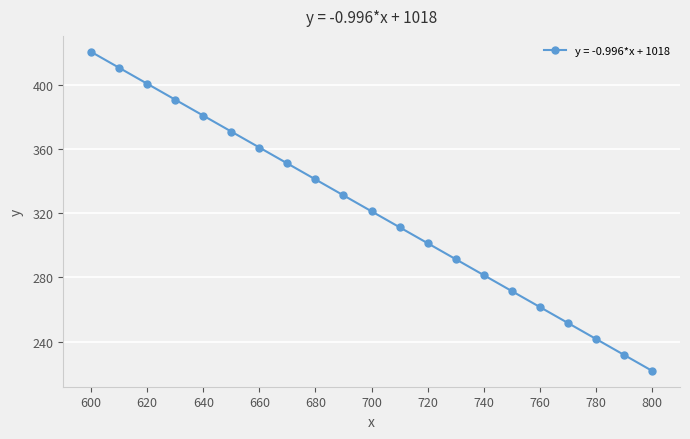

Reading left to right, list all the values displayed in this chart.

420.9	410.9	401.0	391.0	381.1	371.1	361.2	351.2	341.2	331.3	321.3	311.4	301.4	291.5	281.5	271.5	261.6	251.6	241.7	231.7	221.7